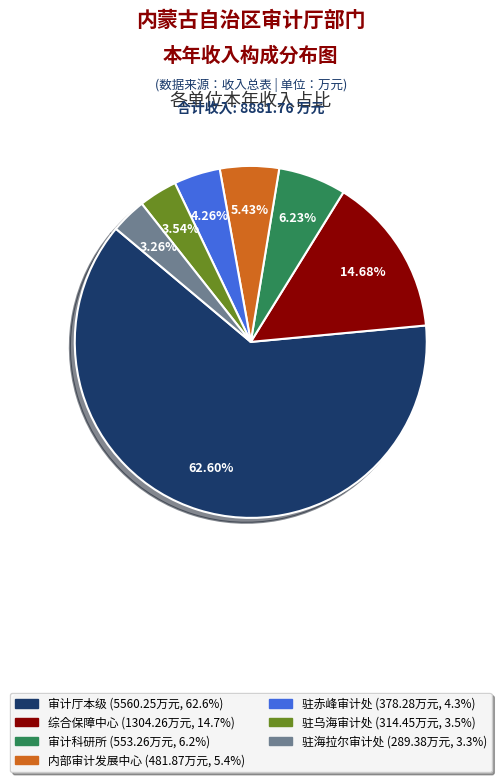

Rank the categories by value from lowest to highest.

驻海拉尔审计处 (289.38万元, 3.3%), 驻乌海审计处 (314.45万元, 3.5%), 驻赤峰审计处 (378.28万元, 4.3%), 内部审计发展中心 (481.87万元, 5.4%), 审计科研所 (553.26万元, 6.2%), 综合保障中心 (1304.26万元, 14.7%), 审计厅本级 (5560.25万元, 62.6%)